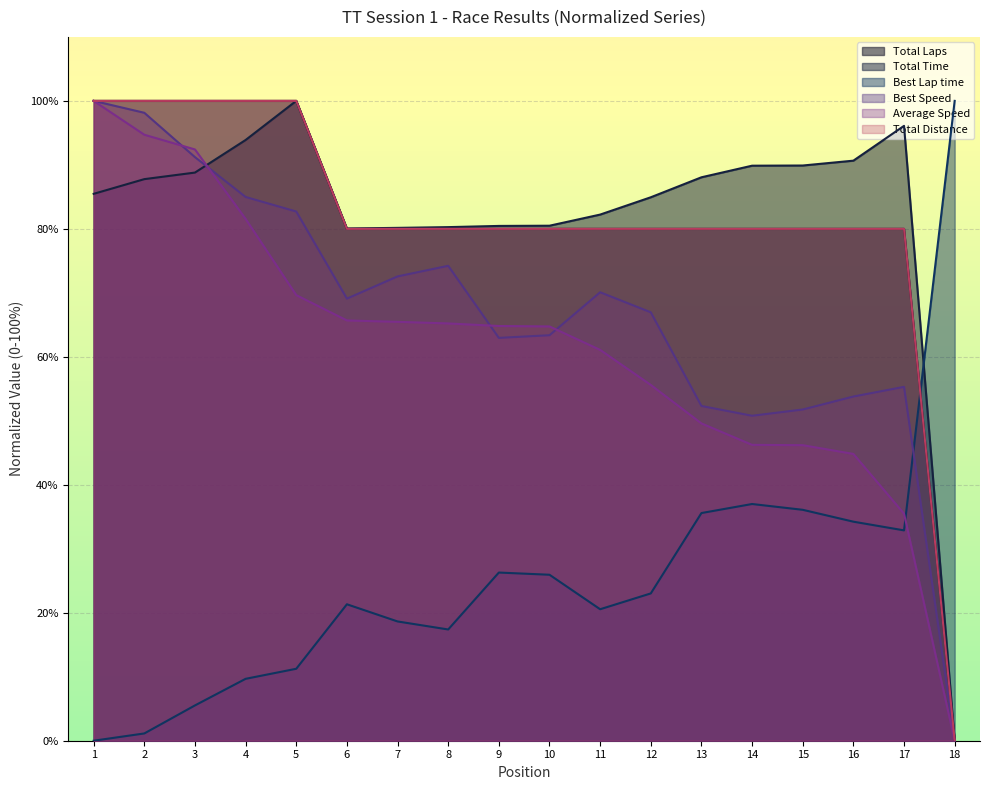

What is the sum of all Average Speed values?

1103.3